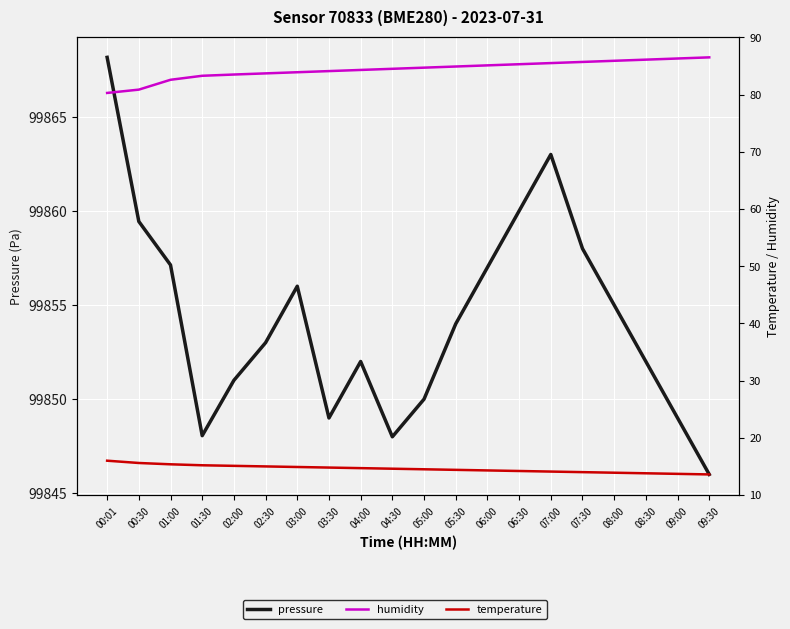

At which category is the sum across all series the highest?

00:01